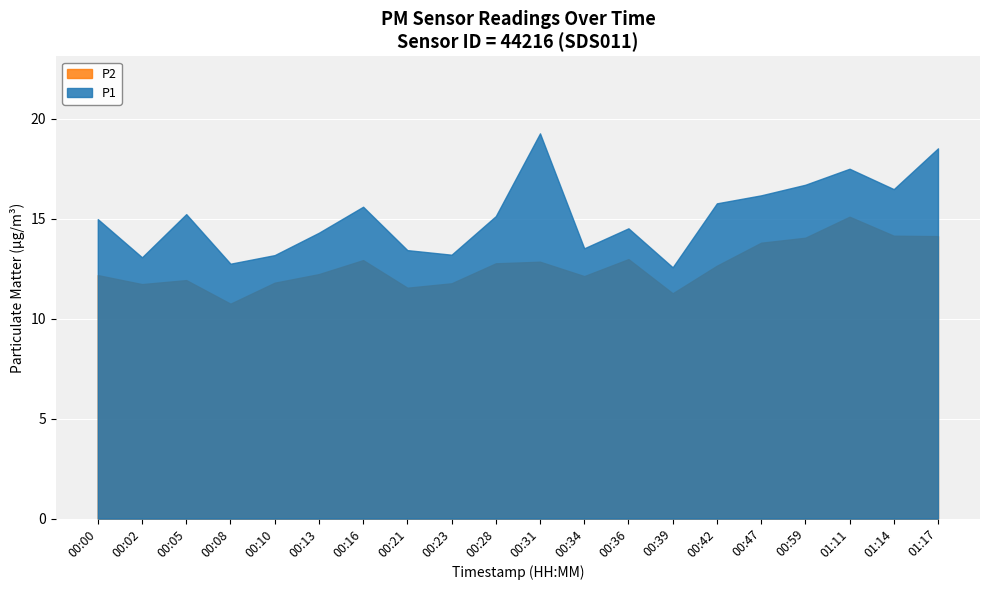

What is the label of the 18th point from the left?

01:11